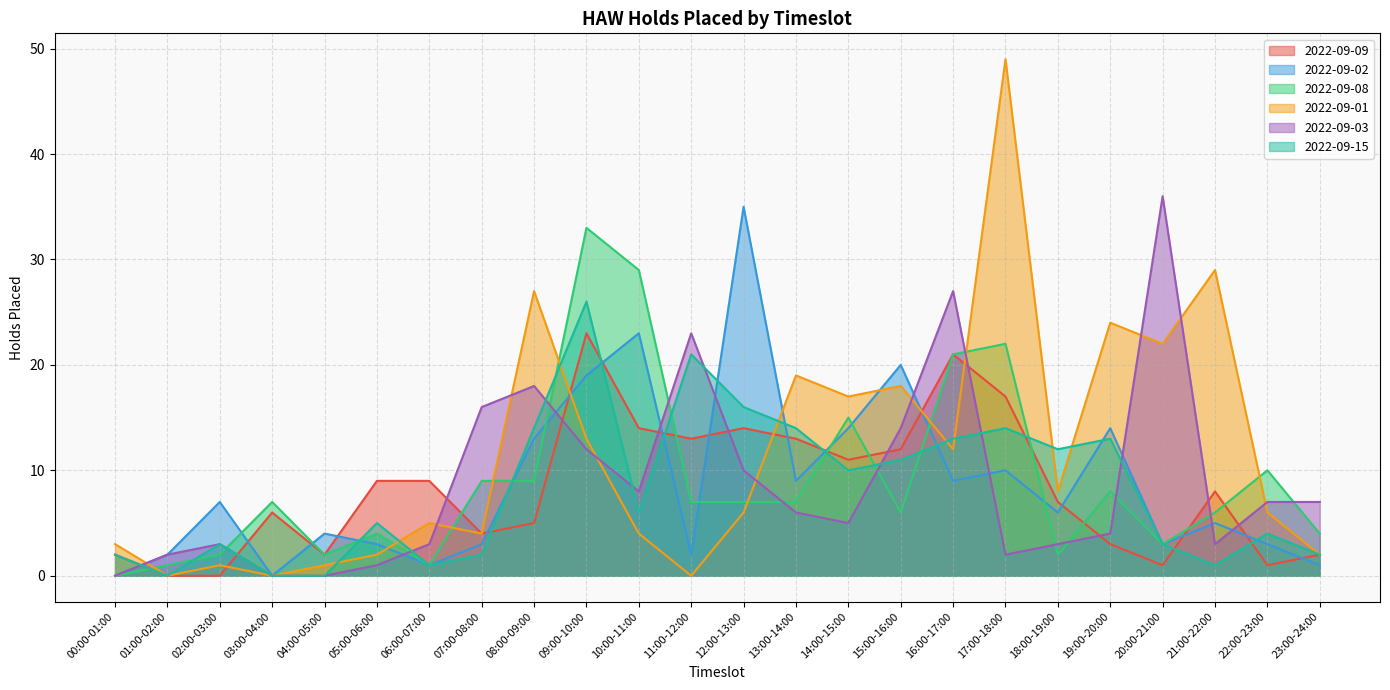

Does the chart have visible grid lines?

Yes